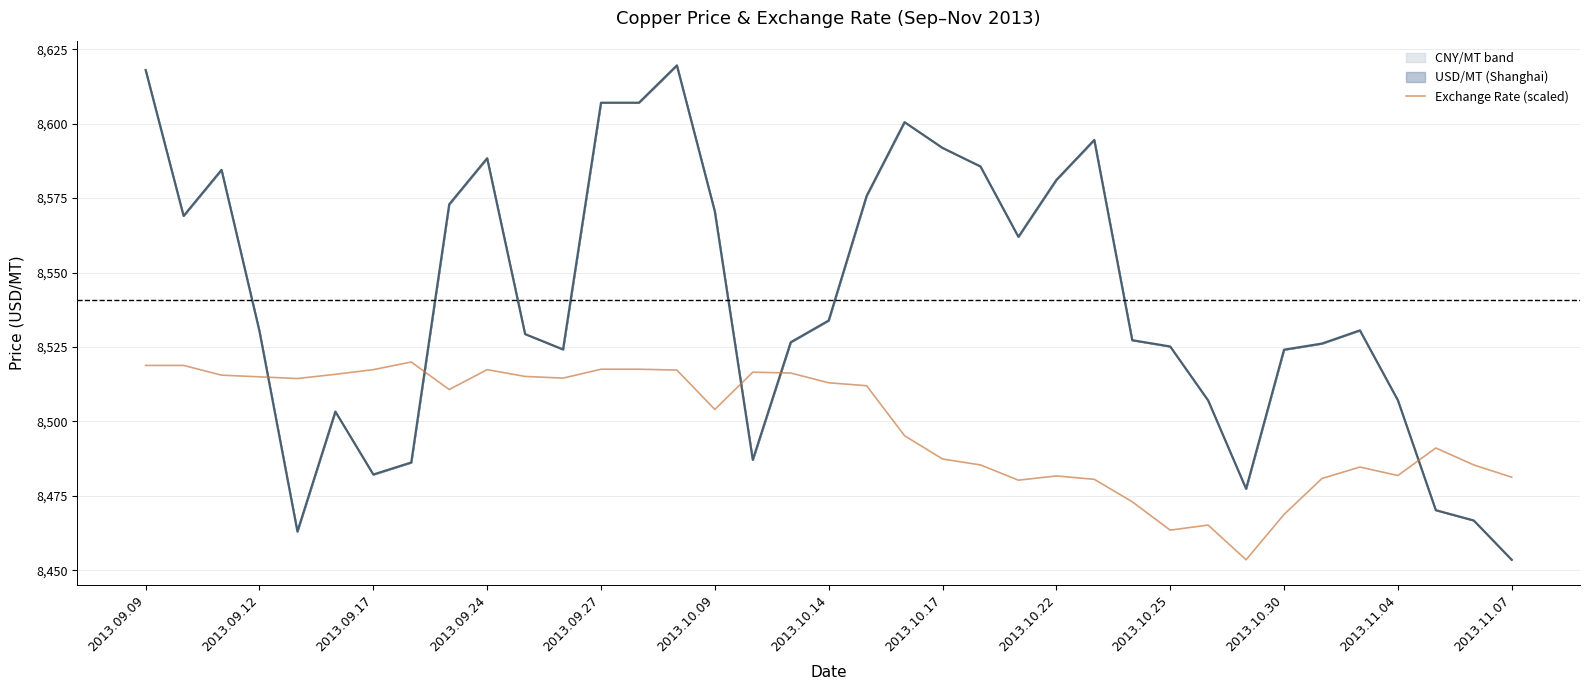

Approximately how many times larger is the value at 22 compared to 17?

1.0